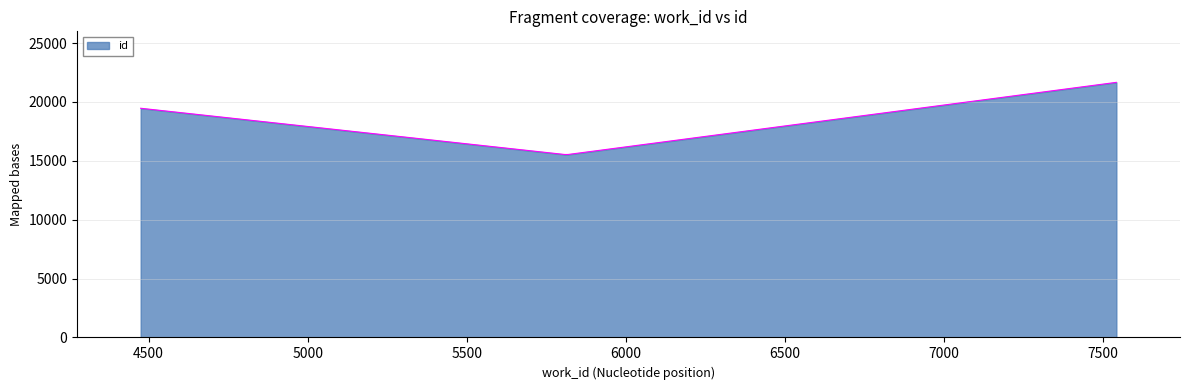

What is the difference between the maximum and minimum values?

6128.4